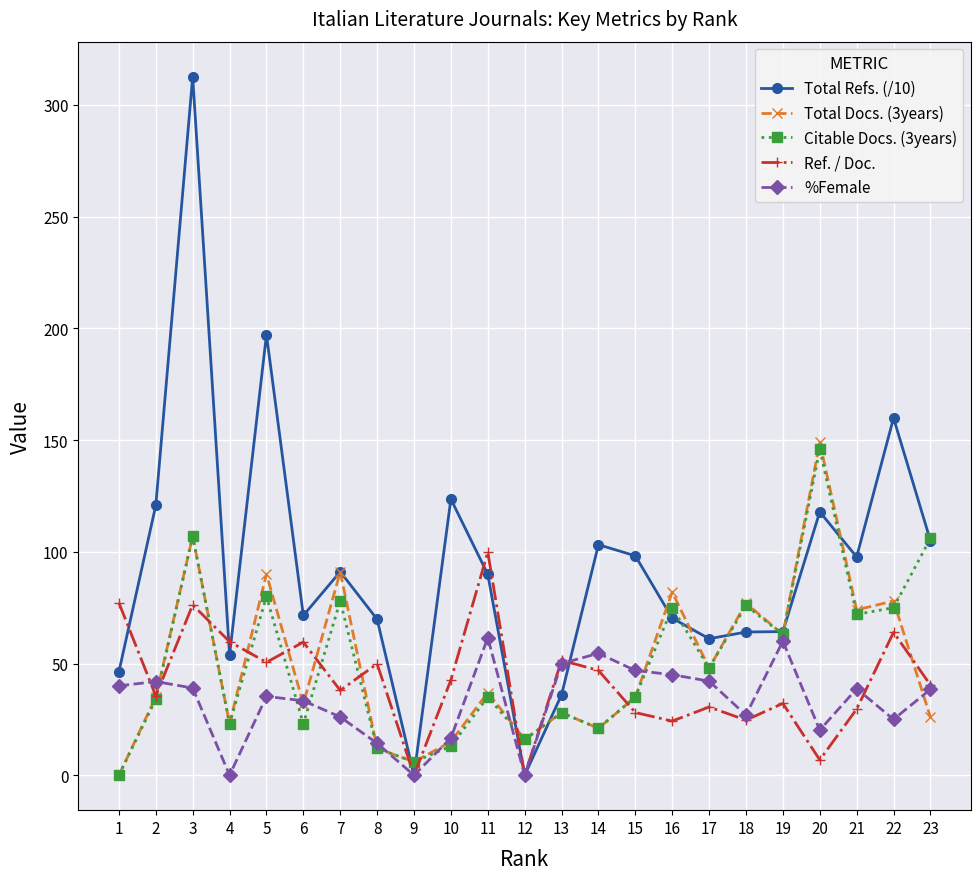

Is it true that Ref. / Doc. equals 28.1 at 15?

True